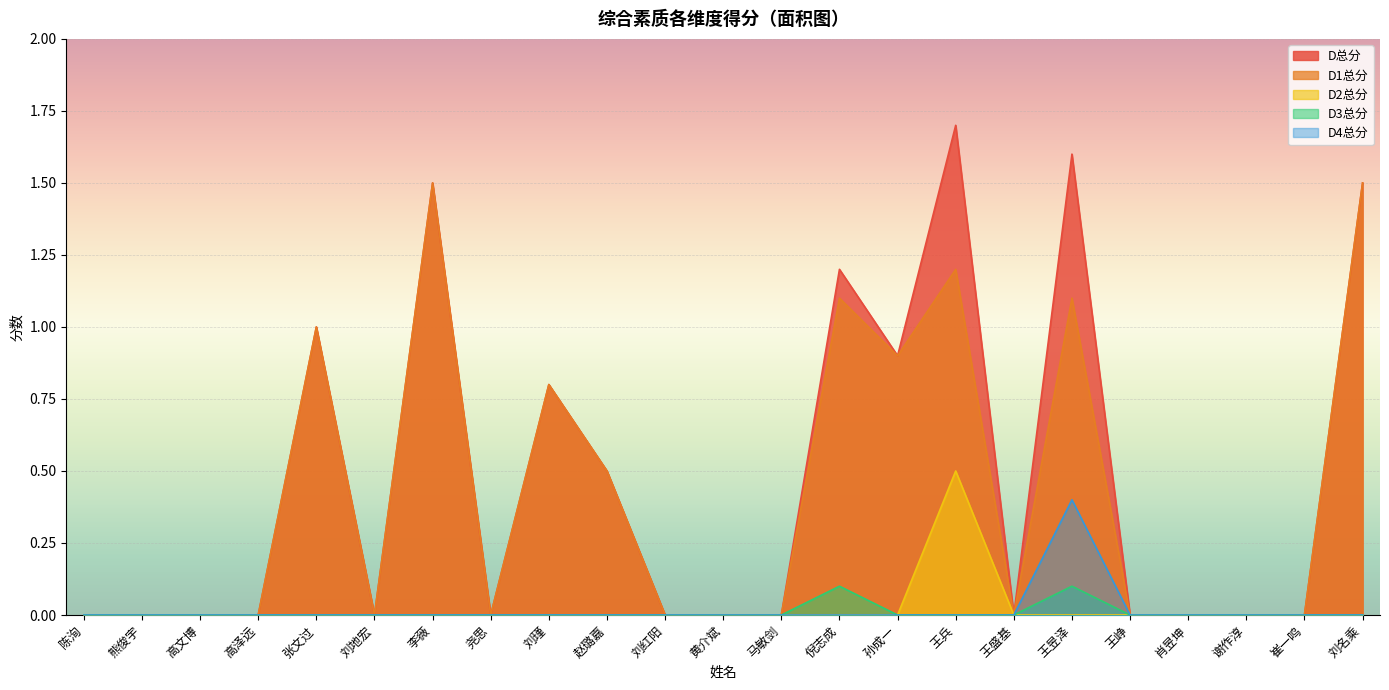

At which label is D3总分 closest to 0?

陈洵